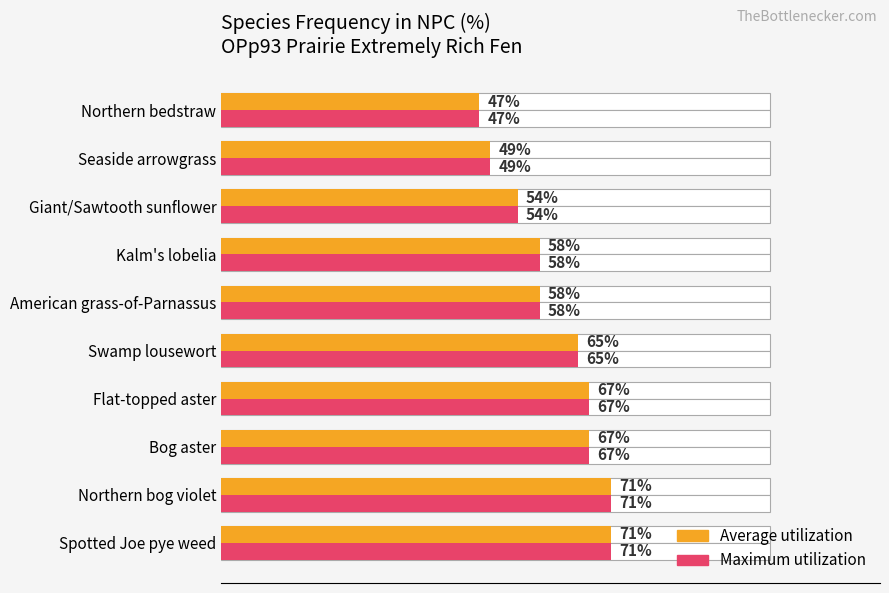

True or false: Average utilization has a value of 16 at Giant/Sawtooth sunflower.

False